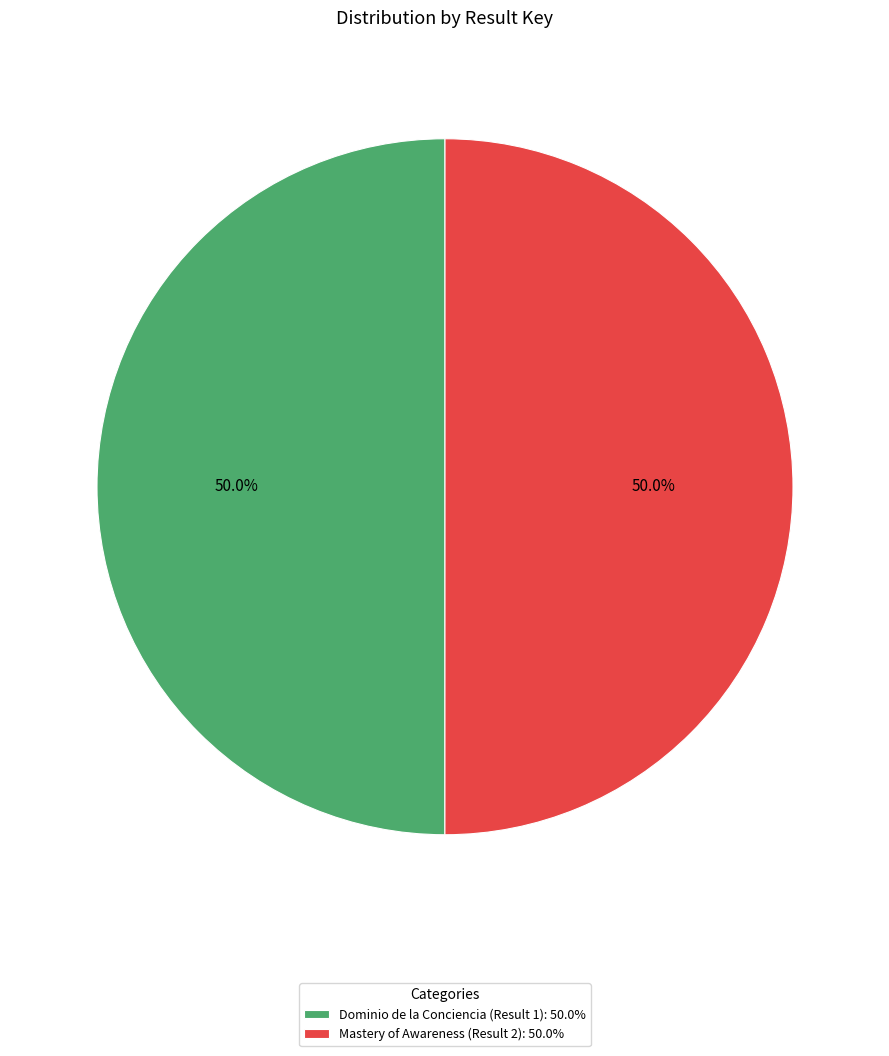

To the nearest percent, what is the combined percentage of Dominio de la Conciencia (Result 1) and Mastery of Awareness (Result 2)?

100%